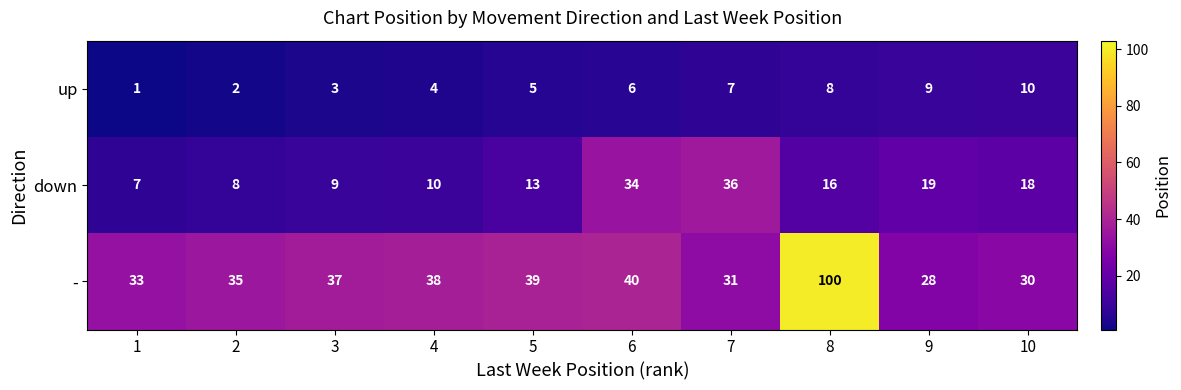

How many distinct data groups are displayed?

3